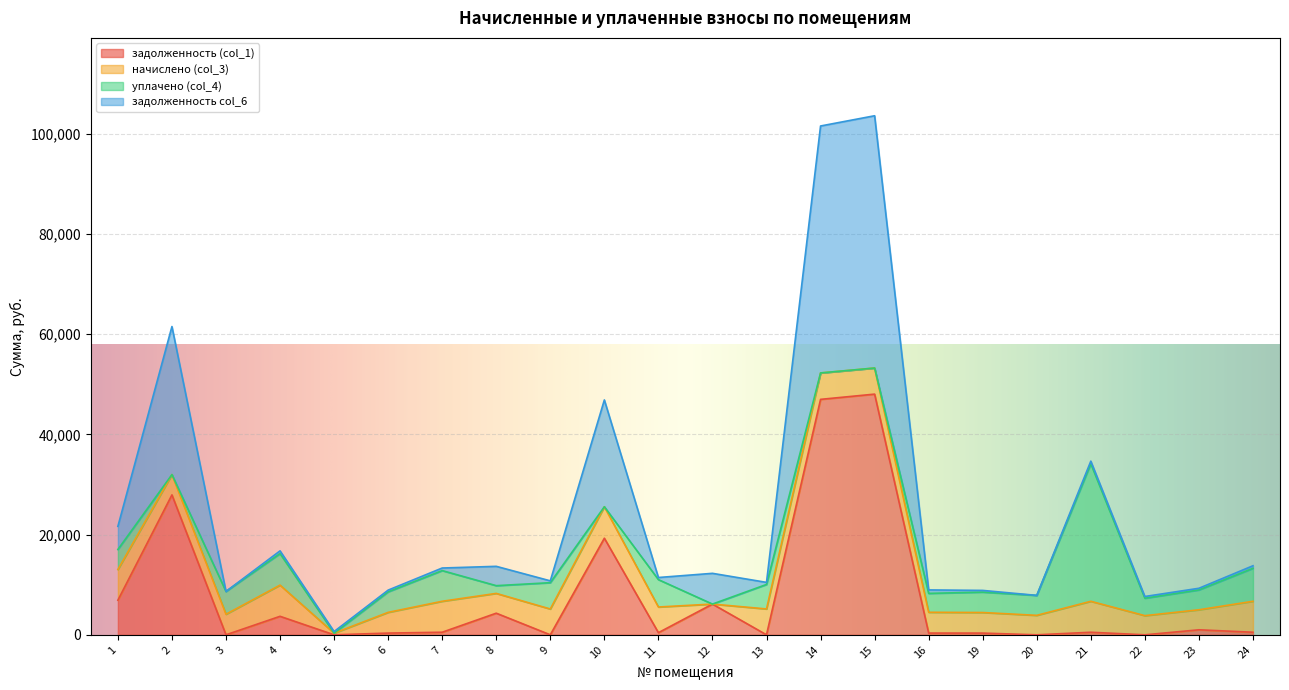

Which series changed the most between 2 and 23?

задолженность col_6